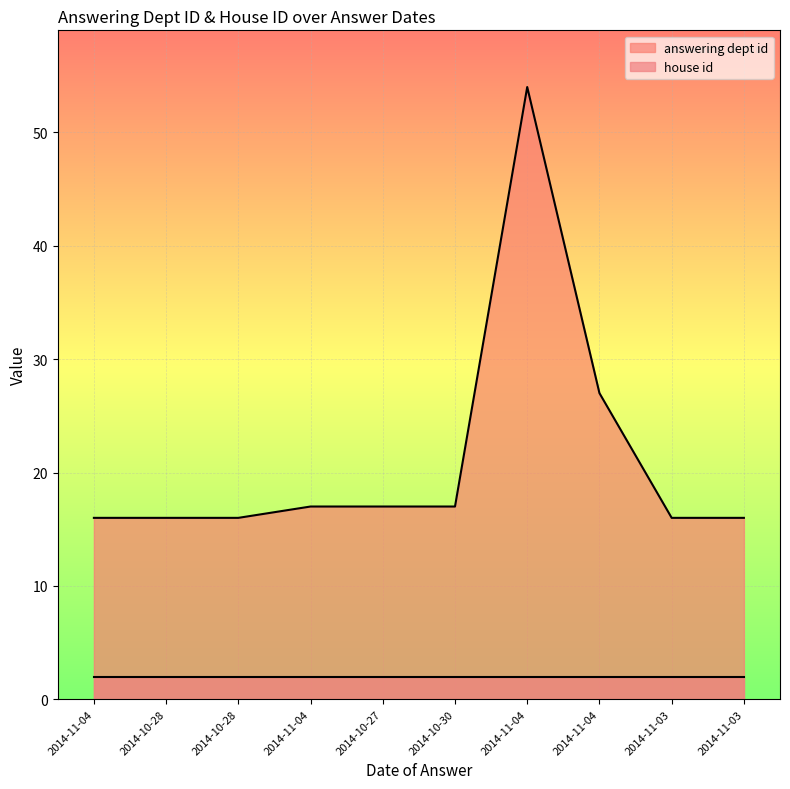

What is the sum of all values?

212